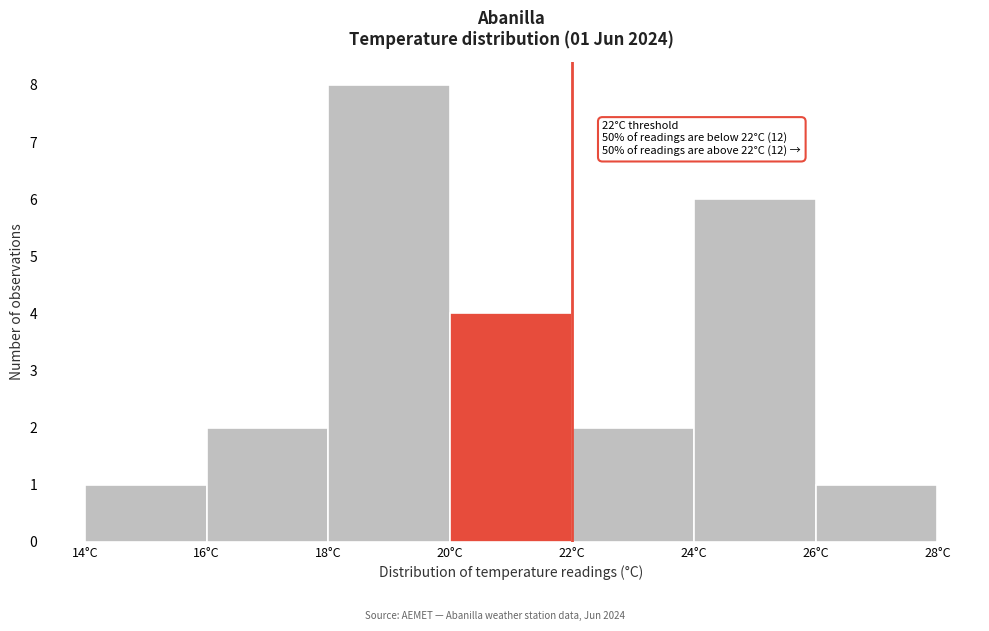

Over which range of the x-axis is the bar tallest?

18 to 20